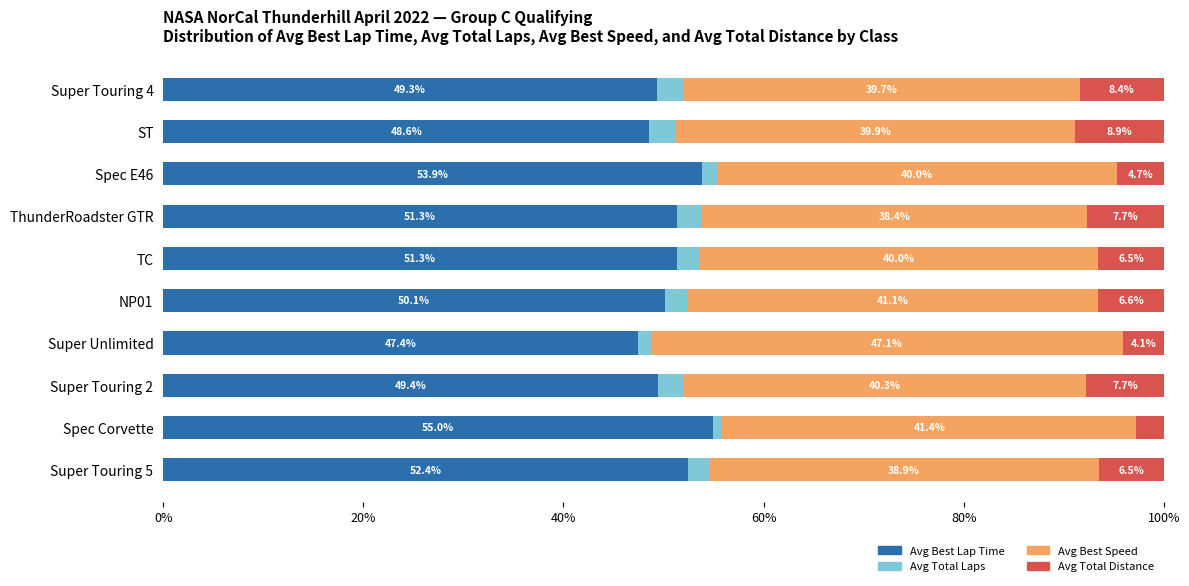

What is the average value of the Avg Best Lap Time series?

50.9